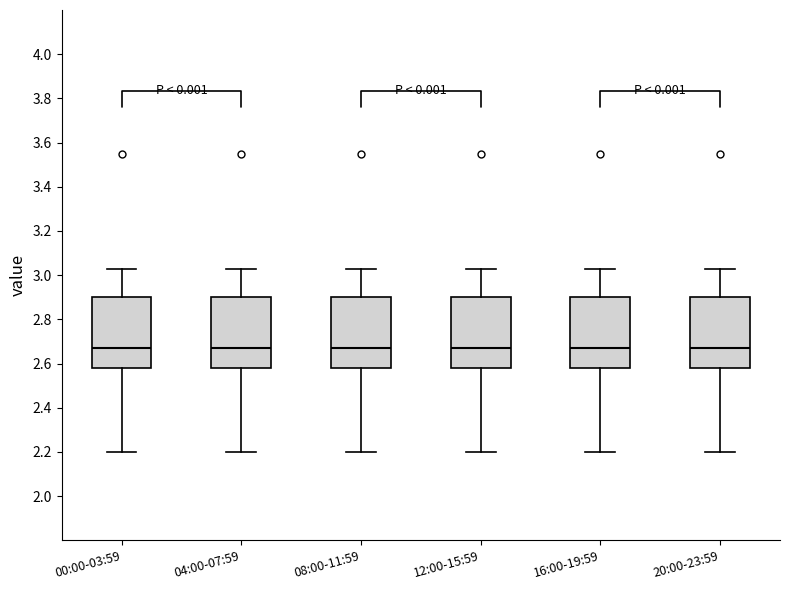

Where does the median line of the box for 04:00-07:59 sit on the y-axis? The values are not printed on the chart, so give them approximately, as read against the axis.

2.68